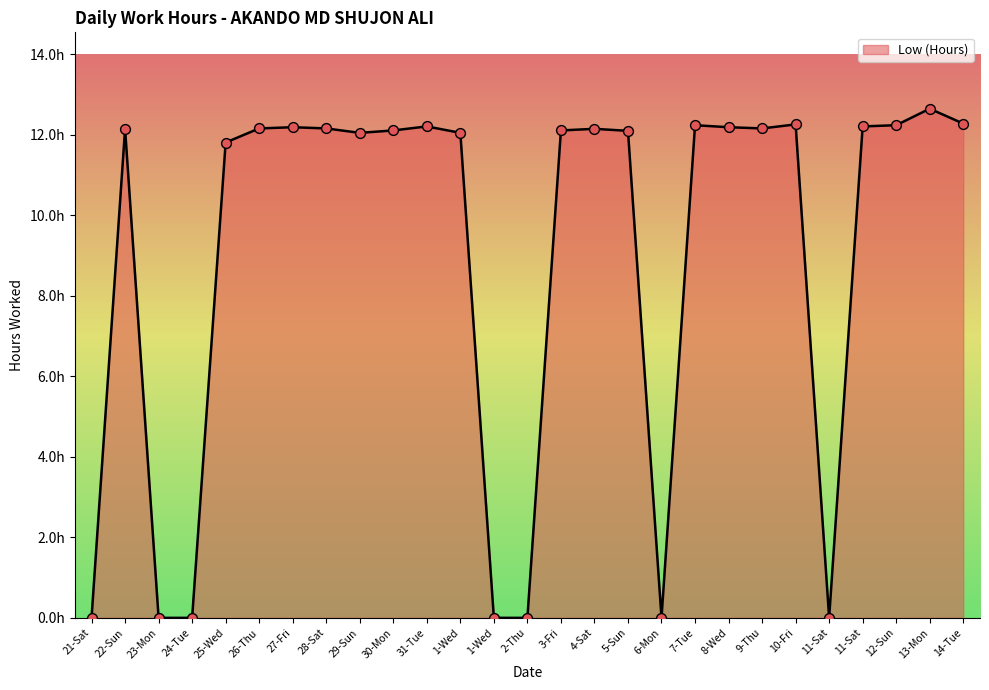

What is the change in value from 27-Fri to 7-Tue?

+0.1